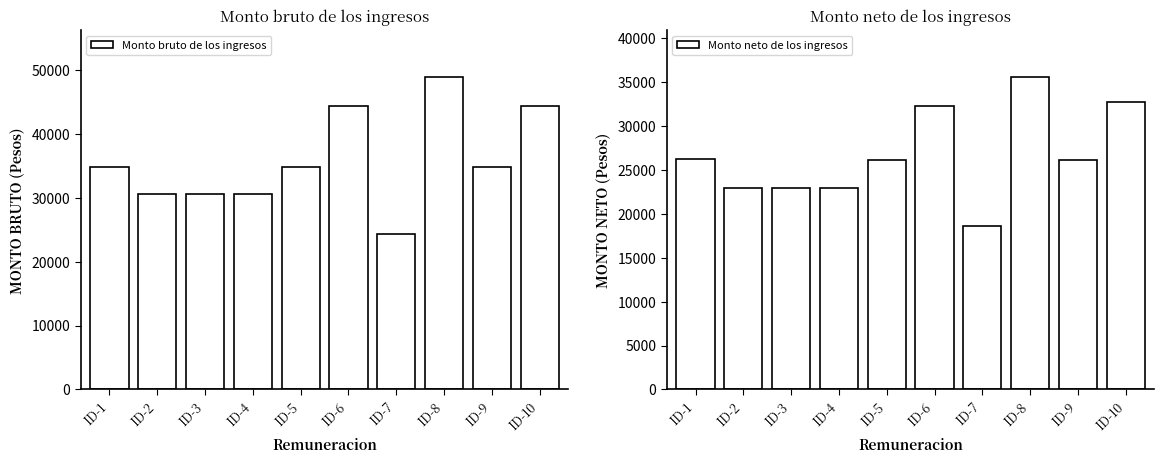

How many bars are there in each group?

2